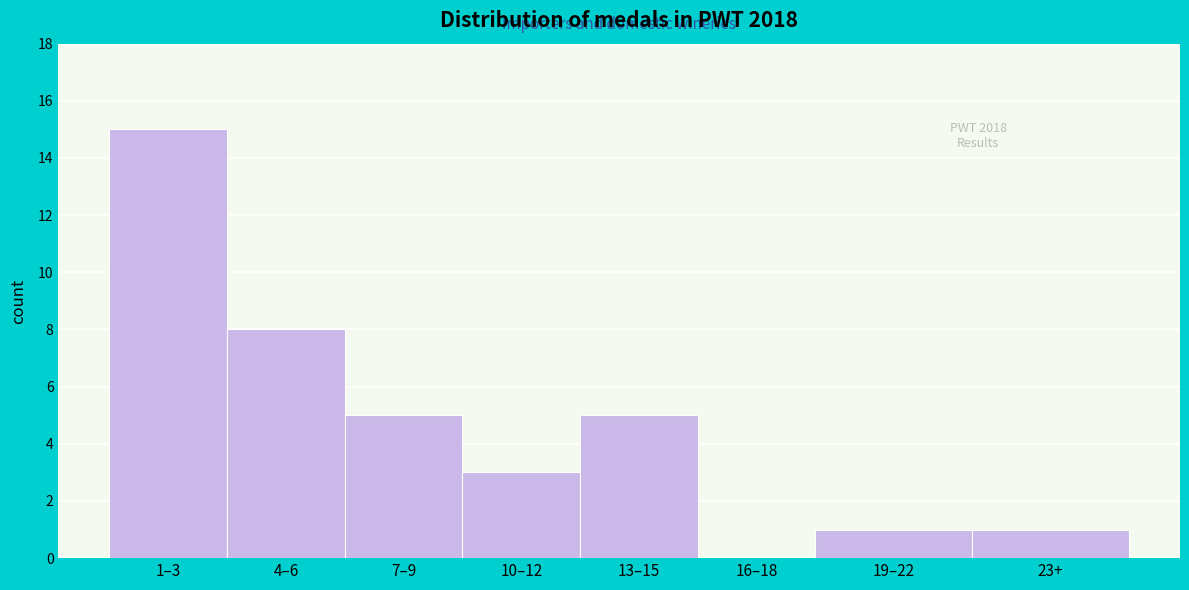

Reading left to right, extract all data points from this chart.

1–3=15	4–6=8	7–9=5	10–12=3	13–15=5	16–18=0	19–22=1	23+=1